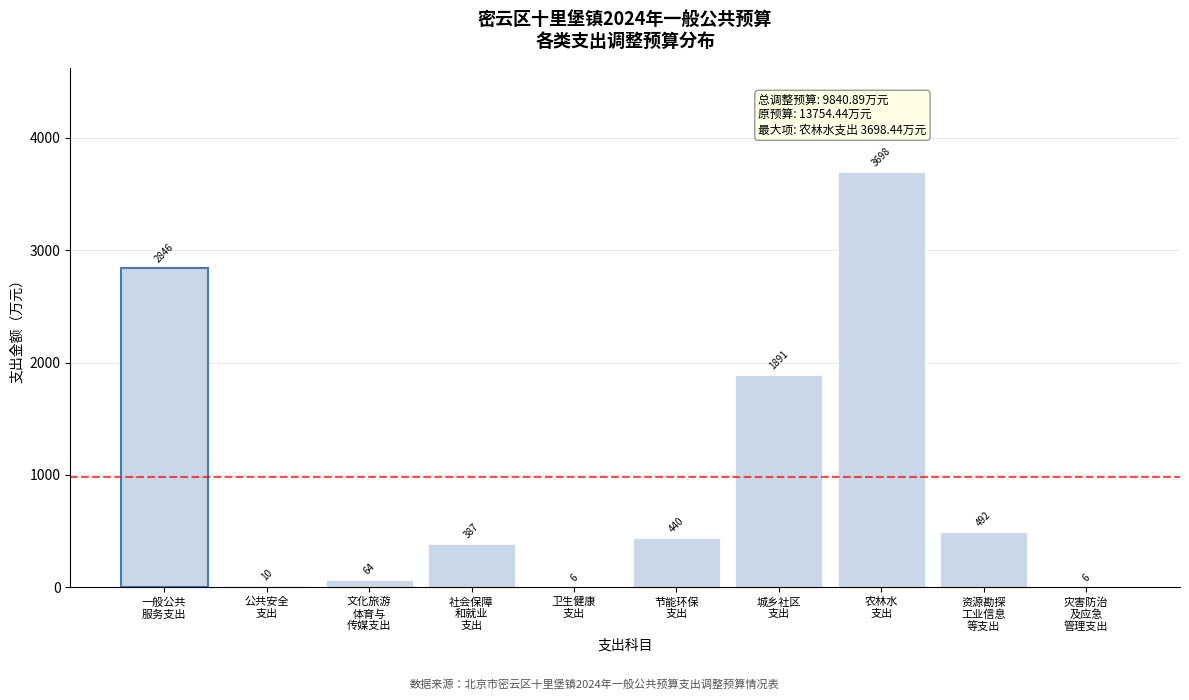

What is the greatest value displayed?

3698.4